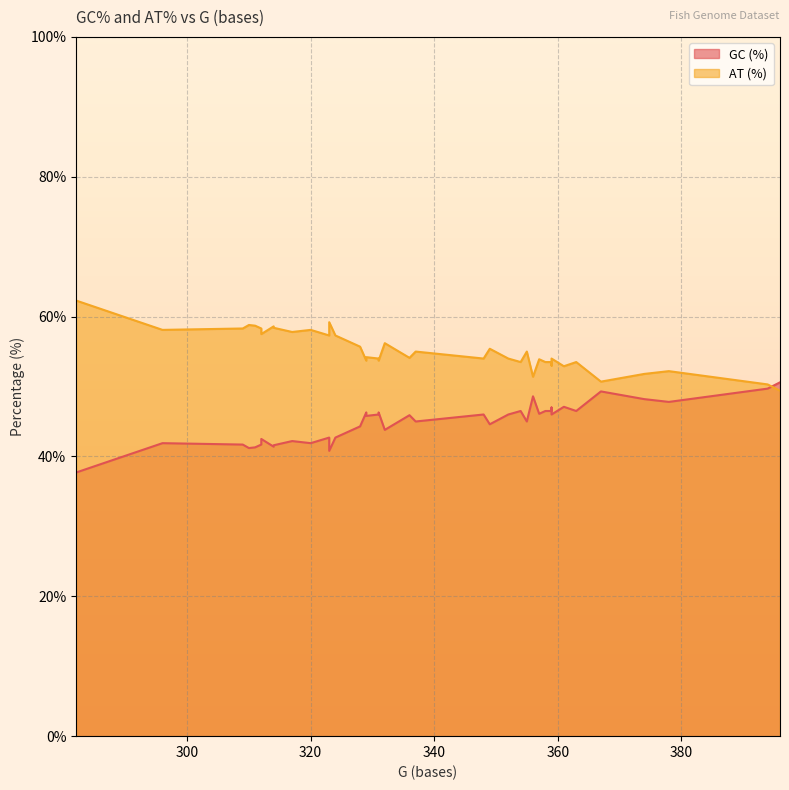

Which category has the highest value across all series?

282